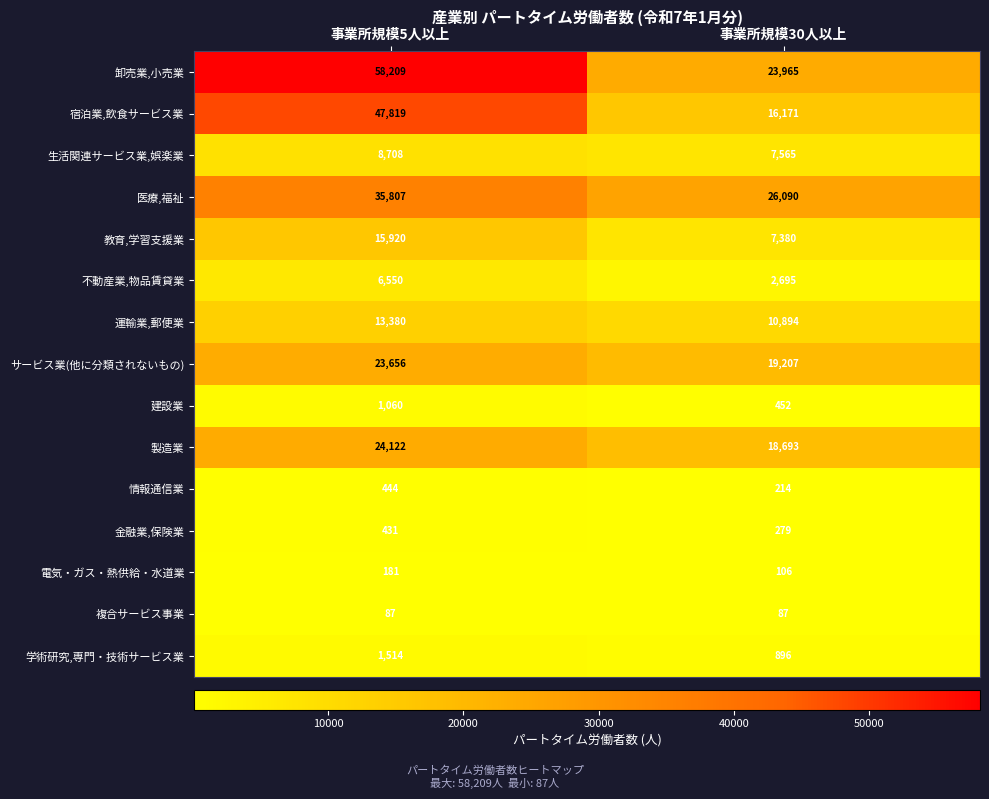

What is the total value across all series at 事業所規模5人以上?

237888